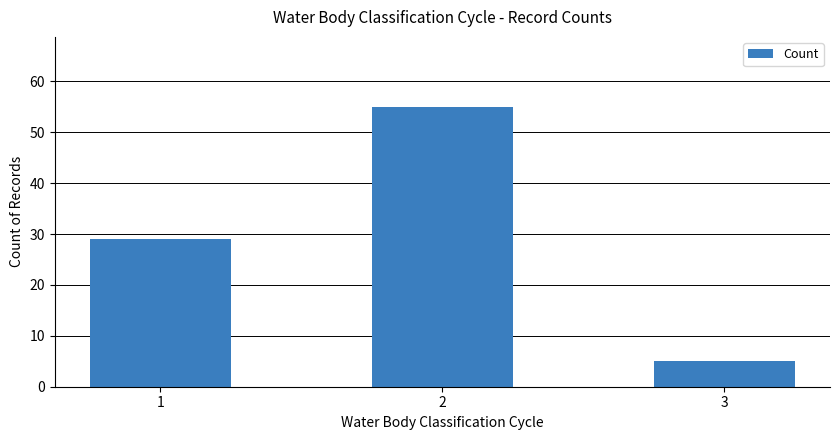

List the labels in order of value, smallest first.

3, 1, 2